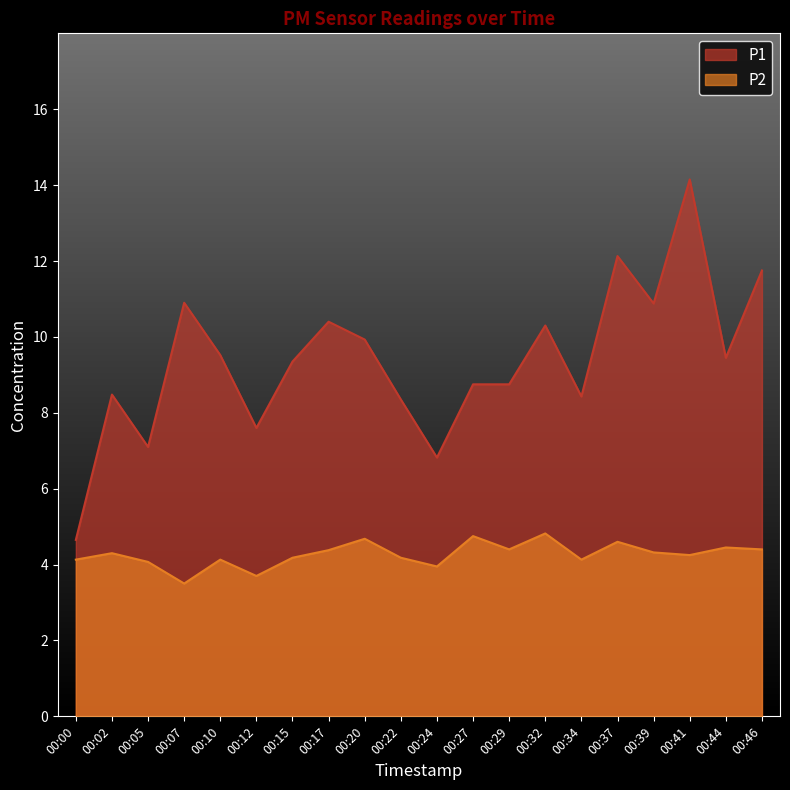

True or false: P1 has more than 0 interior local peaks.

True